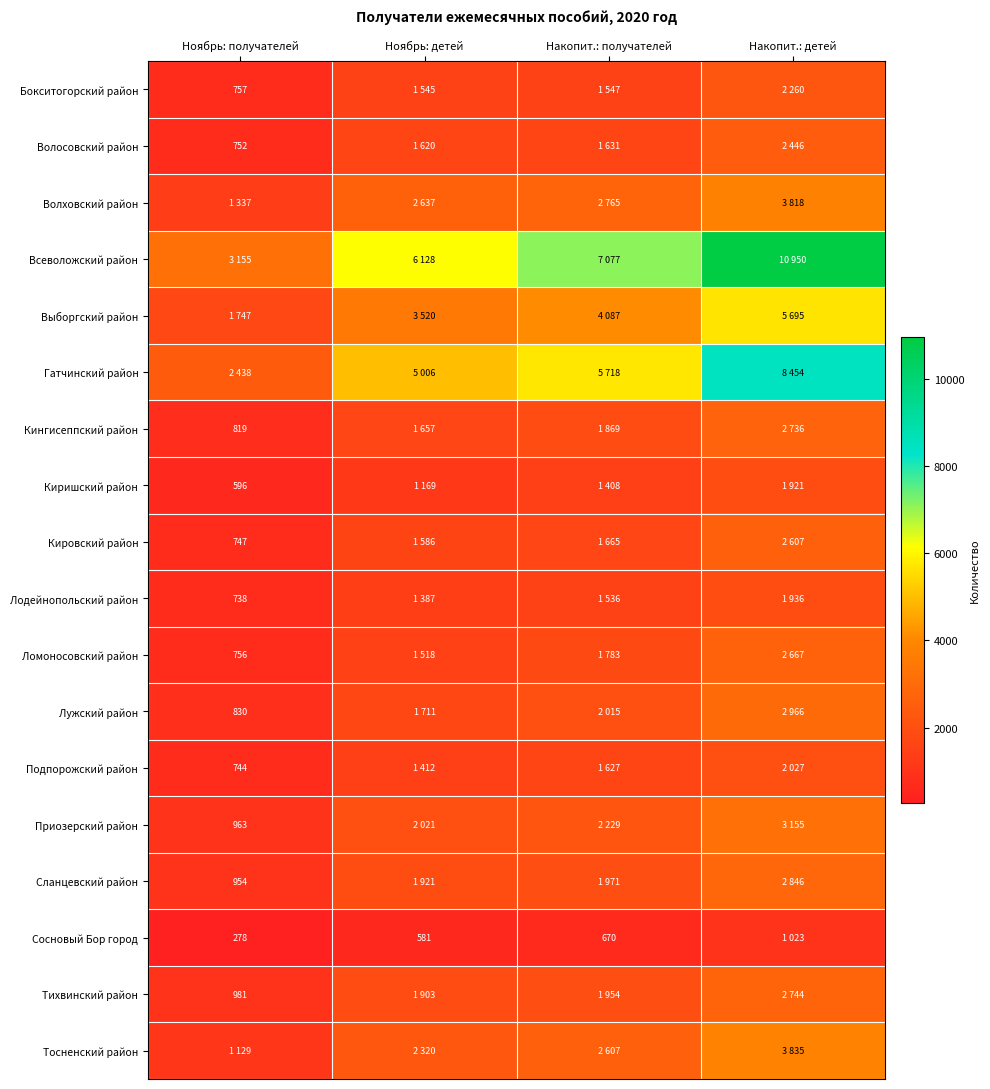

The value of Лужский район at Ноябрь: получателей is 830. True or false?

True